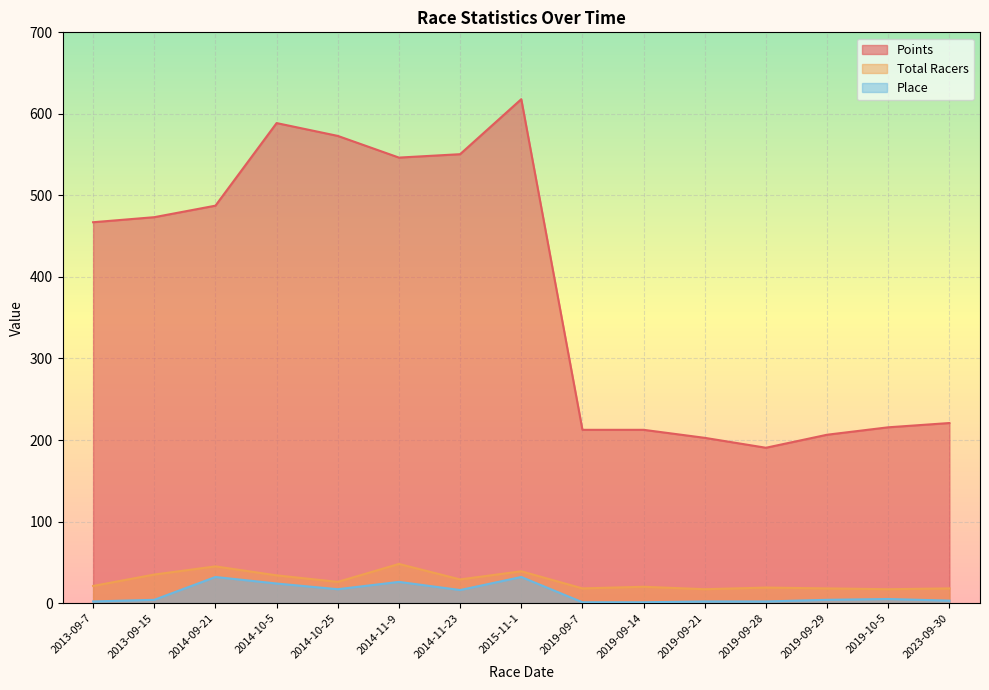

Reading left to right, transcribe all the data shown in this chart.

Points: 2013-09-7=467.1	2013-09-15=473.3	2014-09-21=487.4	2014-10-5=588.7	2014-10-25=573.0	2014-11-9=546.4	2014-11-23=550.5	2015-11-1=618.0	2019-09-7=212.5	2019-09-14=212.5	2019-09-21=202.7	2019-09-28=190.5	2019-09-29=206.5	2019-10-5=215.6	2023-09-30=220.8
Total Racers: 2013-09-7=21.0	2013-09-15=35.0	2014-09-21=45.0	2014-10-5=34.0	2014-10-25=26.0	2014-11-9=48.0	2014-11-23=29.0	2015-11-1=39.0	2019-09-7=18.0	2019-09-14=20.0	2019-09-21=17.0	2019-09-28=19.0	2019-09-29=18.0	2019-10-5=17.0	2023-09-30=18.0
Place: 2013-09-7=2.0	2013-09-15=4.0	2014-09-21=32.0	2014-10-5=24.0	2014-10-25=17.0	2014-11-9=26.0	2014-11-23=16.0	2015-11-1=32.0	2019-09-7=1.0	2019-09-14=1.0	2019-09-21=2.0	2019-09-28=2.0	2019-09-29=4.0	2019-10-5=5.0	2023-09-30=3.0